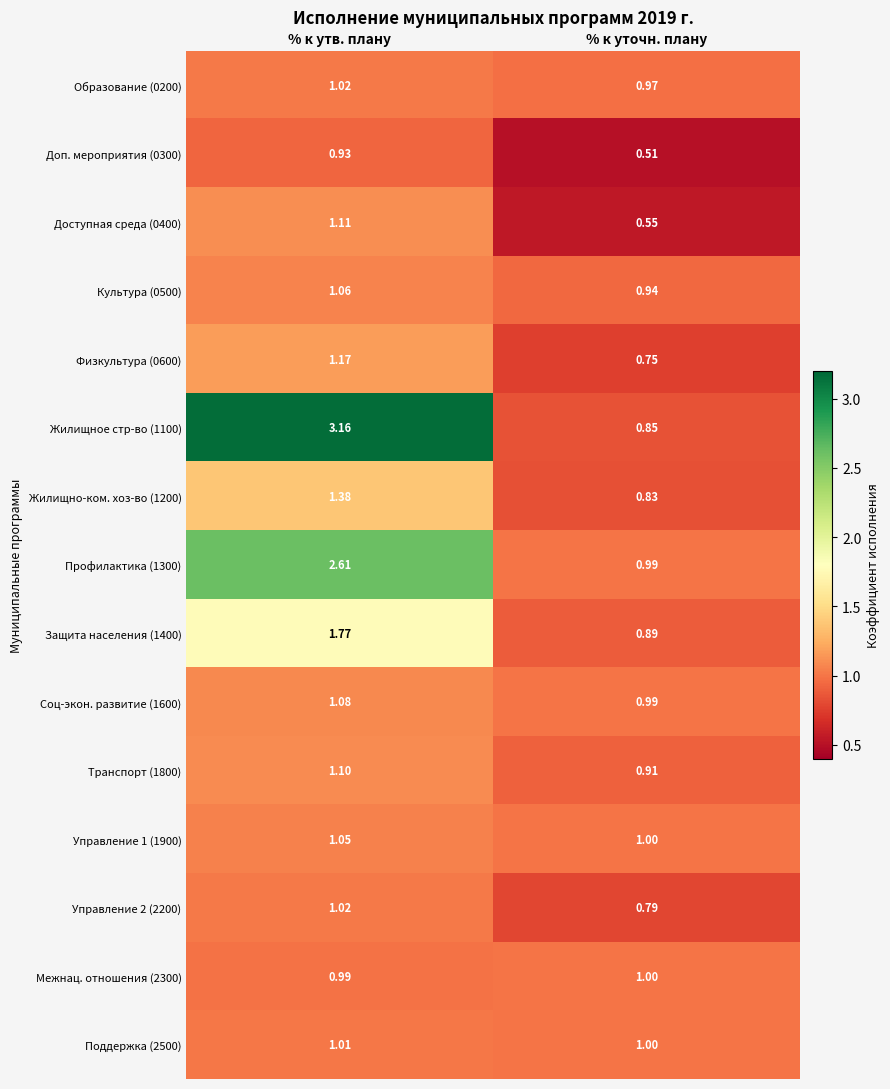

List the labels in order of Управление 1 (1900) value, smallest first.

% к уточн. плану, % к утв. плану